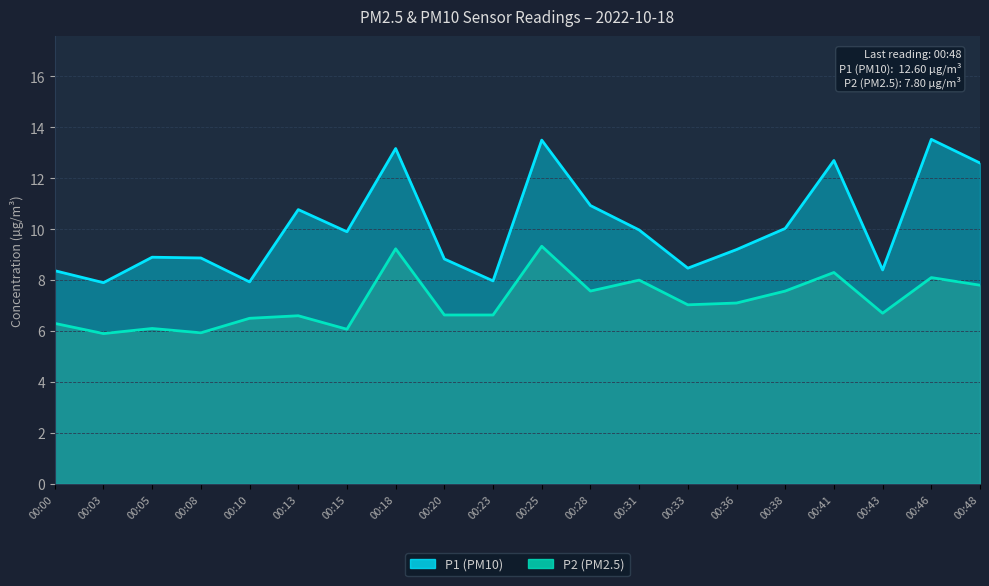

How many values in the P1 series exceed 9?

11